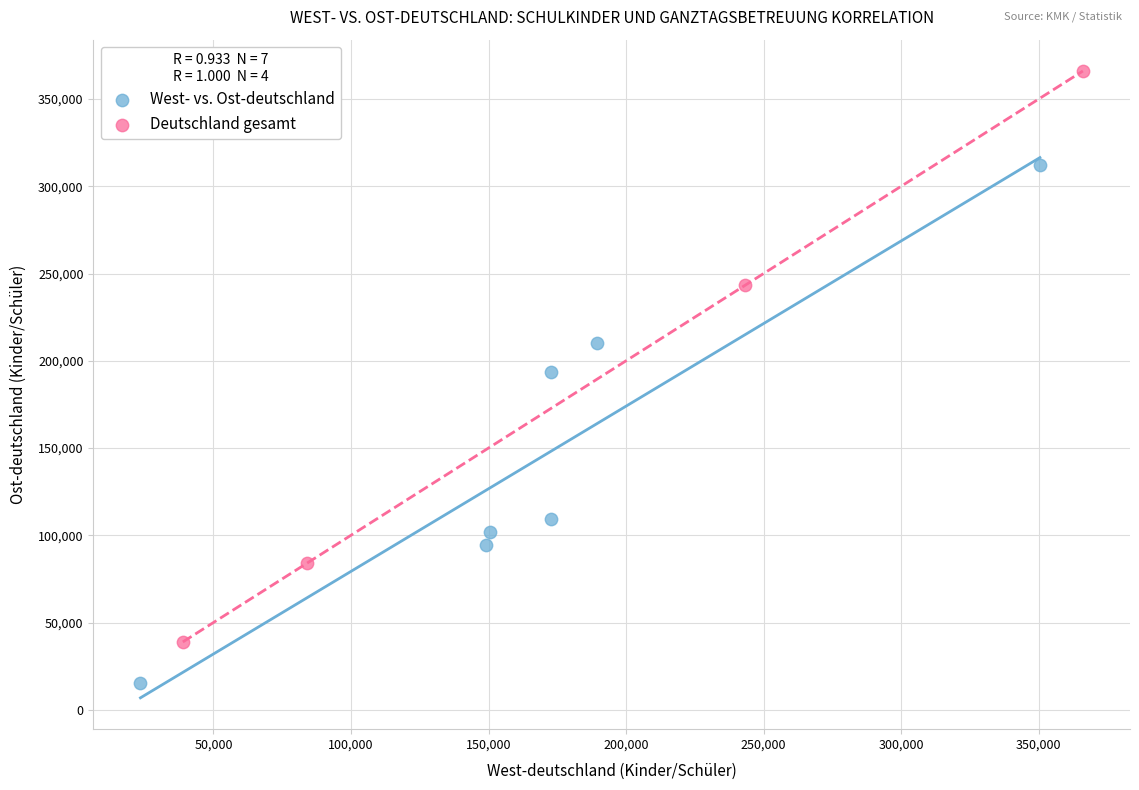

Which series contains the highest Y value?

Deutschland gesamt